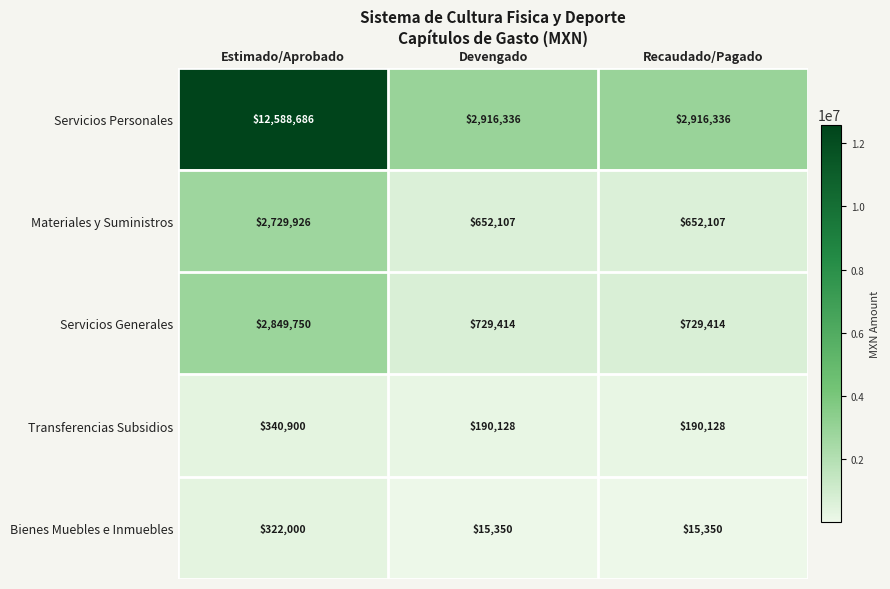

What is the minimum value shown in the chart?

15350